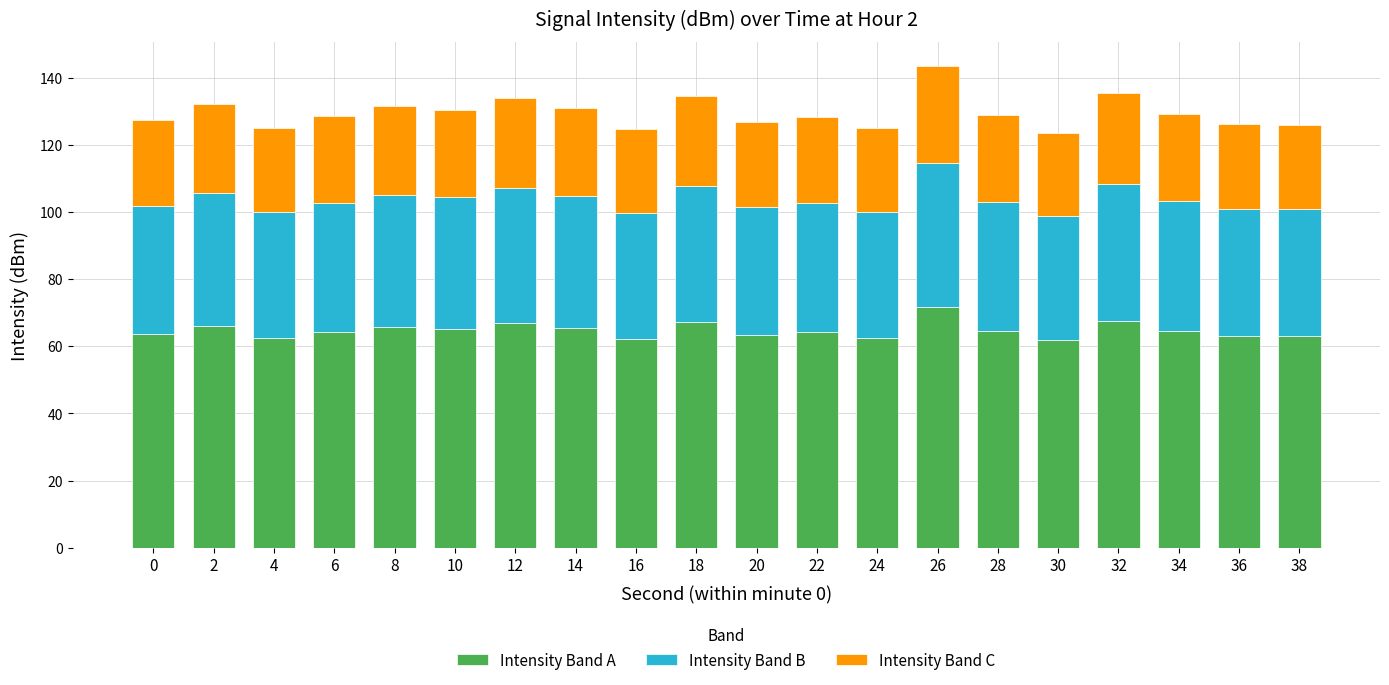

What is the total value across all series at 36?

126.1